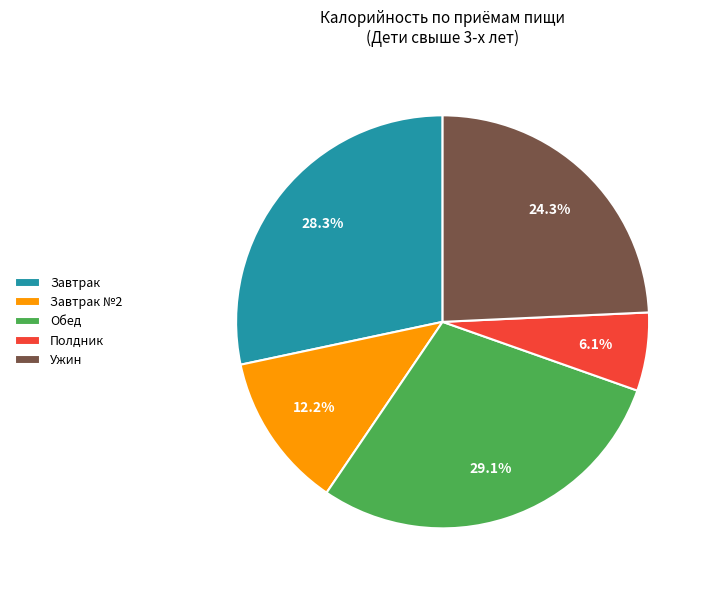

Between Обед and Завтрак, which is larger?

Обед